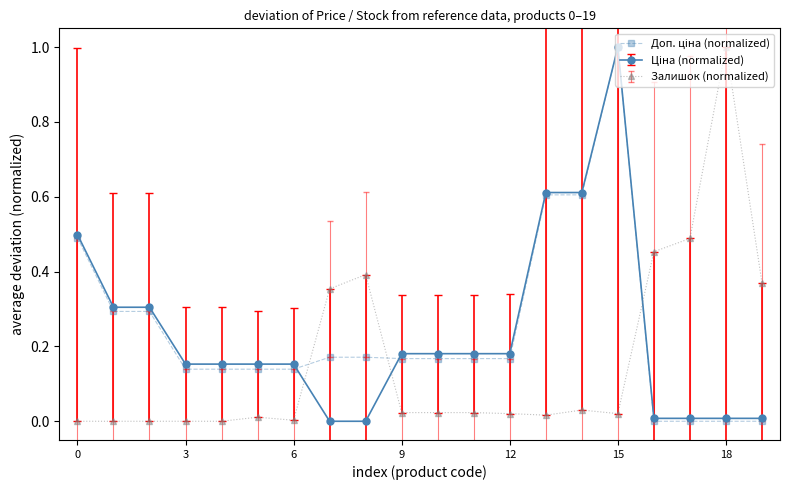

What is the maximum value shown in the chart?

1.0